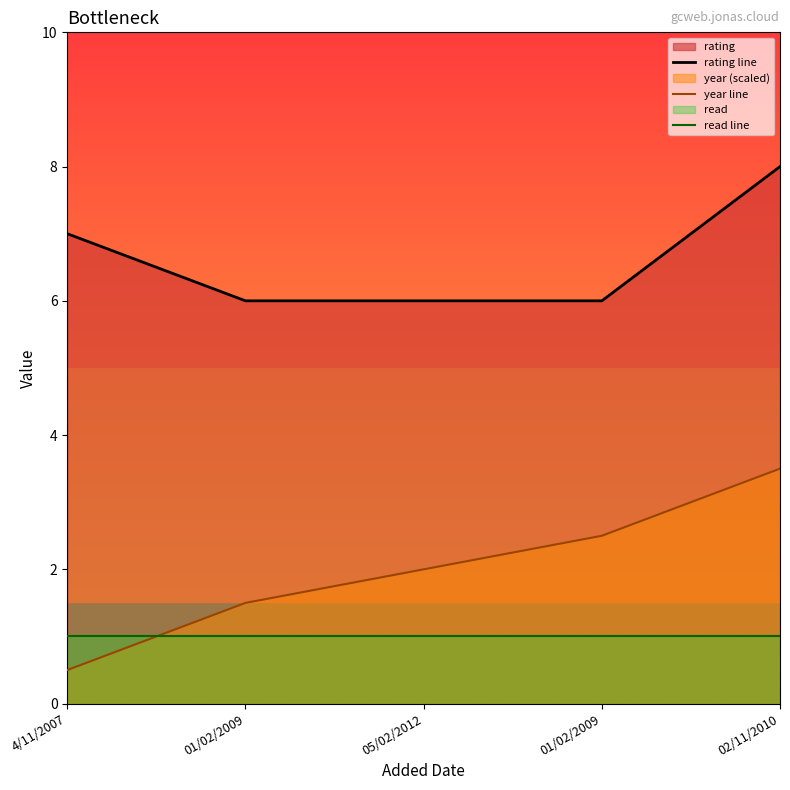

Reading left to right, extract all data points from this chart.

rating line: 4/11/2007=7.0	01/02/2009=6.0	05/02/2012=6.0	01/02/2009=6.0	02/11/2010=8.0
year line: 4/11/2007=0.5	01/02/2009=1.5	05/02/2012=2.0	01/02/2009=2.5	02/11/2010=3.5
read line: 4/11/2007=1.0	01/02/2009=1.0	05/02/2012=1.0	01/02/2009=1.0	02/11/2010=1.0